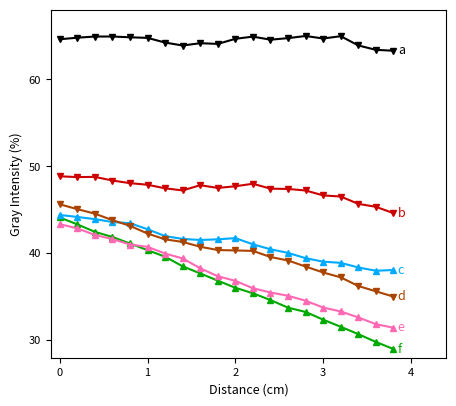

How many series are shown in this chart?

6